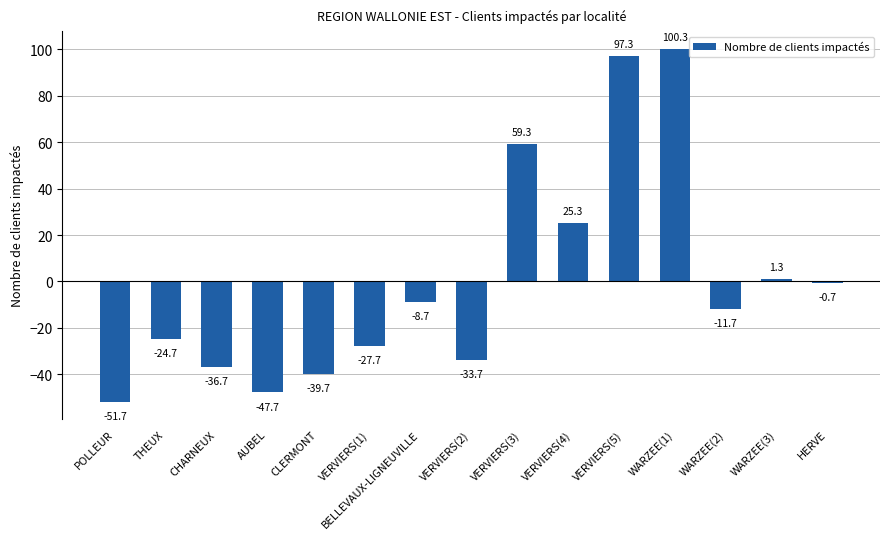

List the labels in order of value, largest first.

WARZEE(1), VERVIERS(5), VERVIERS(3), VERVIERS(4), WARZEE(3), HERVE, BELLEVAUX-LIGNEUVILLE, WARZEE(2), THEUX, VERVIERS(1), VERVIERS(2), CHARNEUX, CLERMONT, AUBEL, POLLEUR